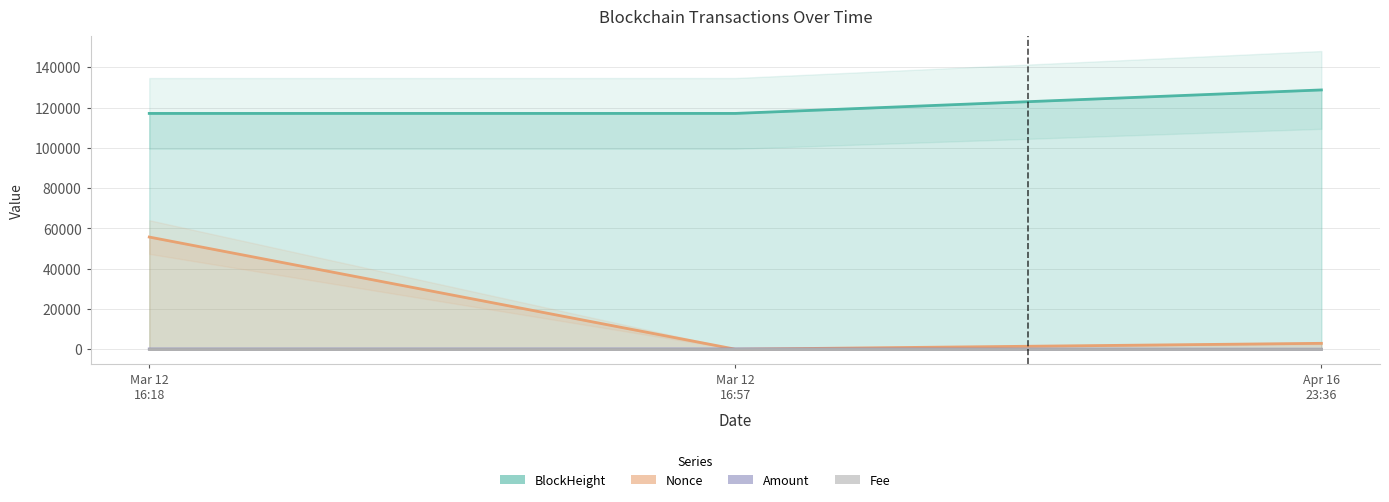

Reading left to right, extract all data points from this chart.

BlockHeight: 117060.0	117067.0	128724.0
Nonce: 55687.0	0.0	2919.0
Amount: 94.5	93.4	0.0
Fee: 0.0	0.0	0.0